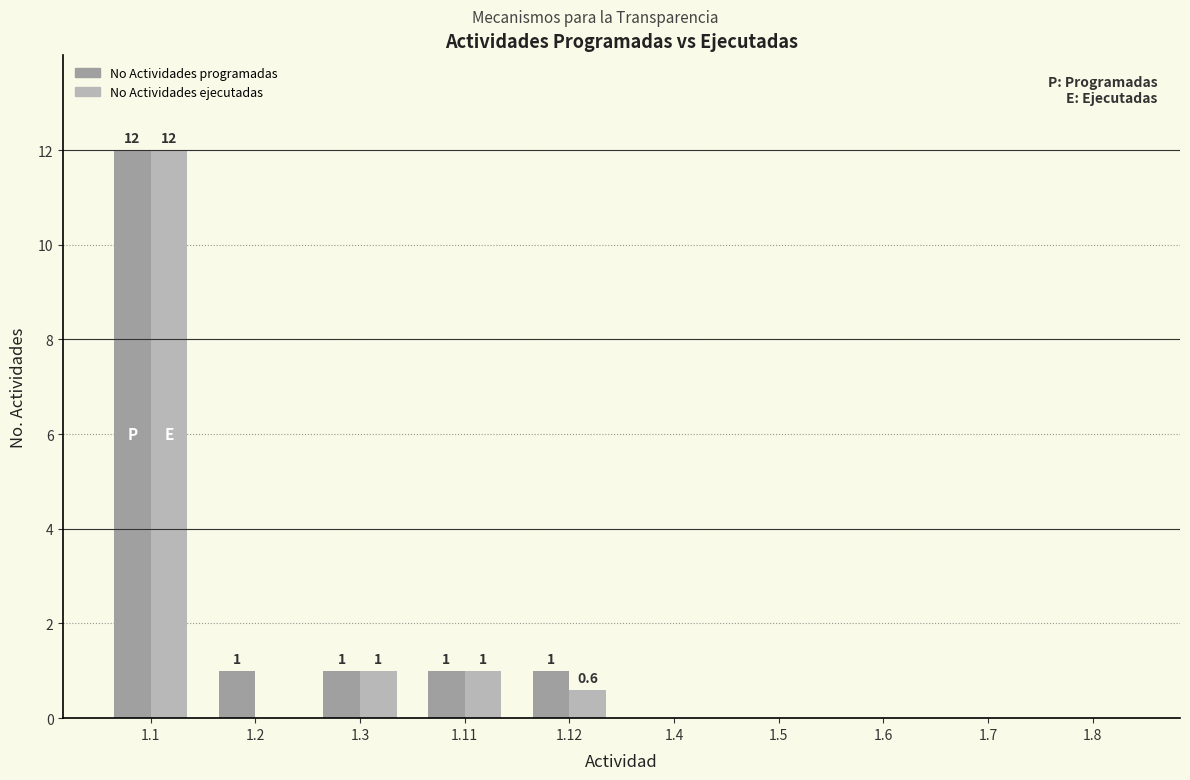

Count the number of data series in this chart.

2